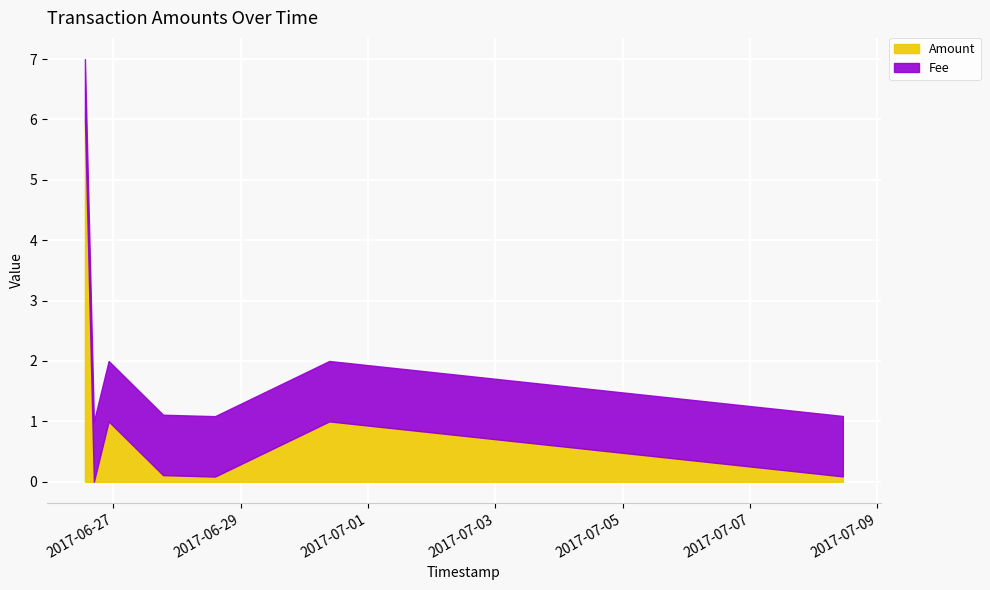

How many intersections are there between Amount and Fee?

1